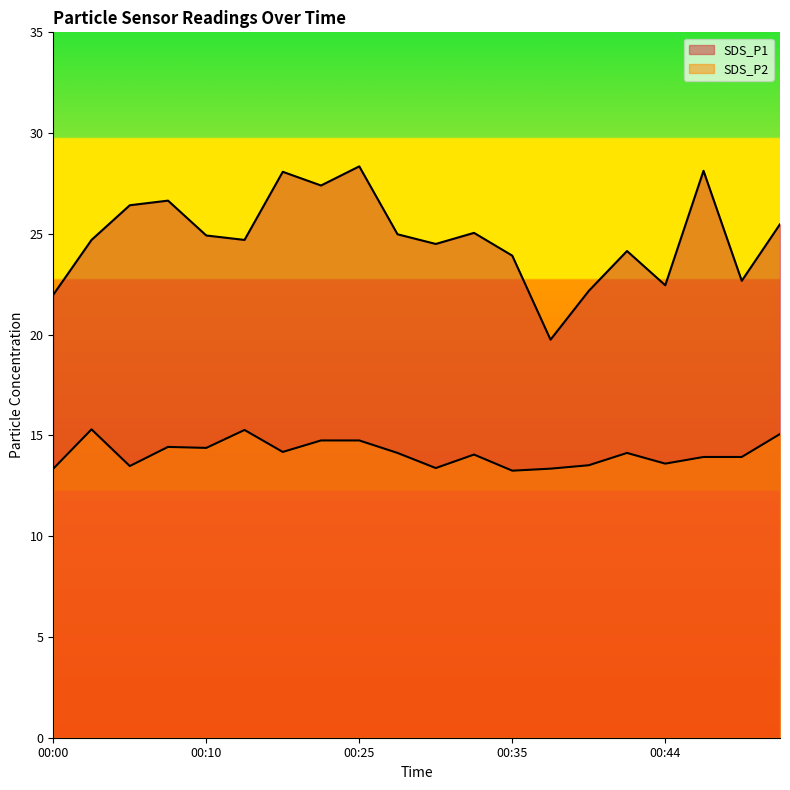

Which series has the largest total across all categories?

SDS_P1